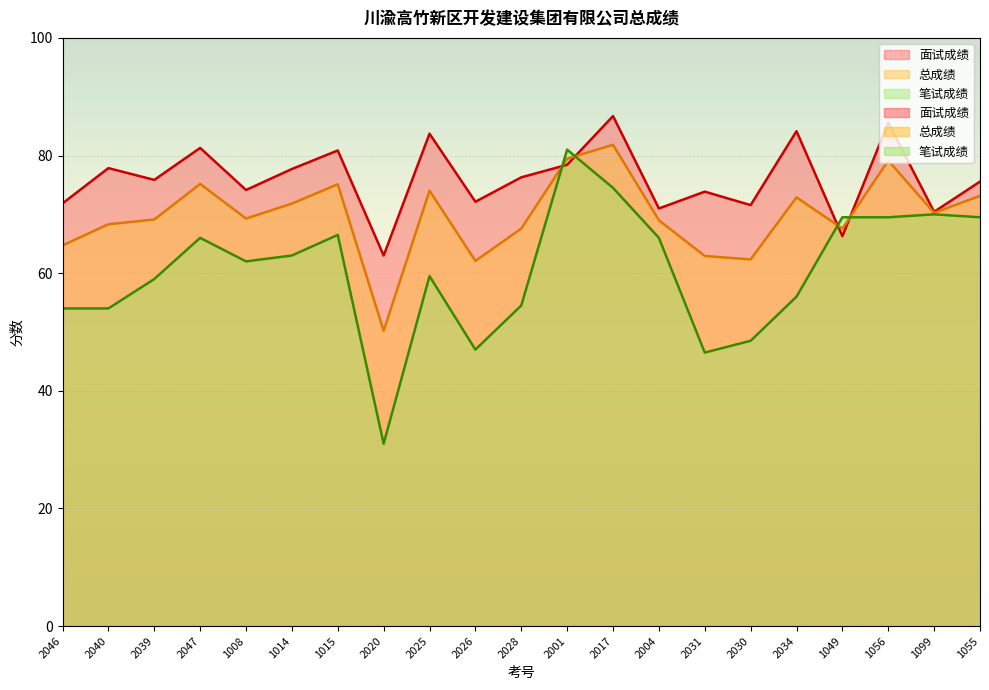

What is the smallest value displayed?

31.0